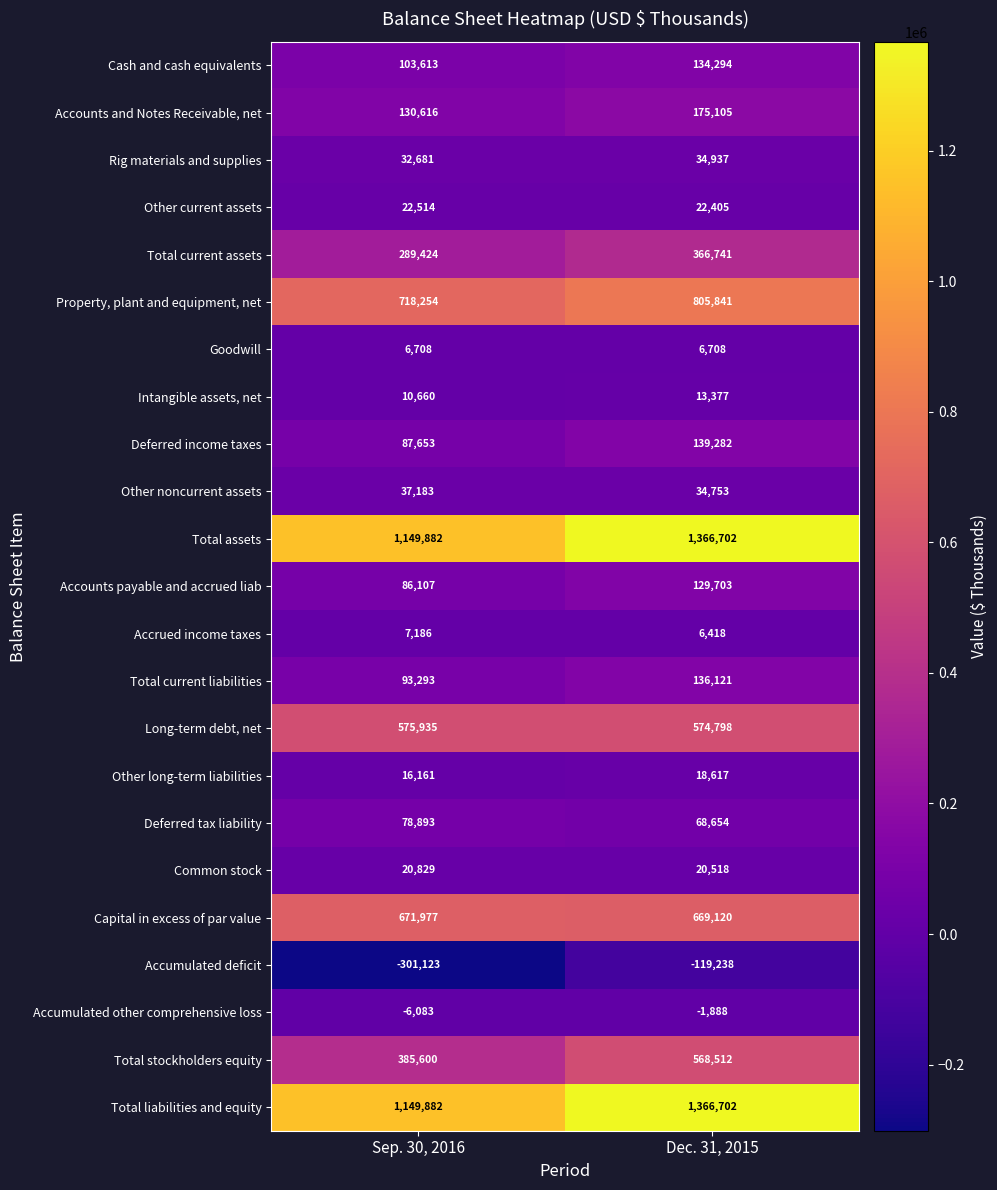

What is the total value across all series at Dec. 31, 2015?

6538182